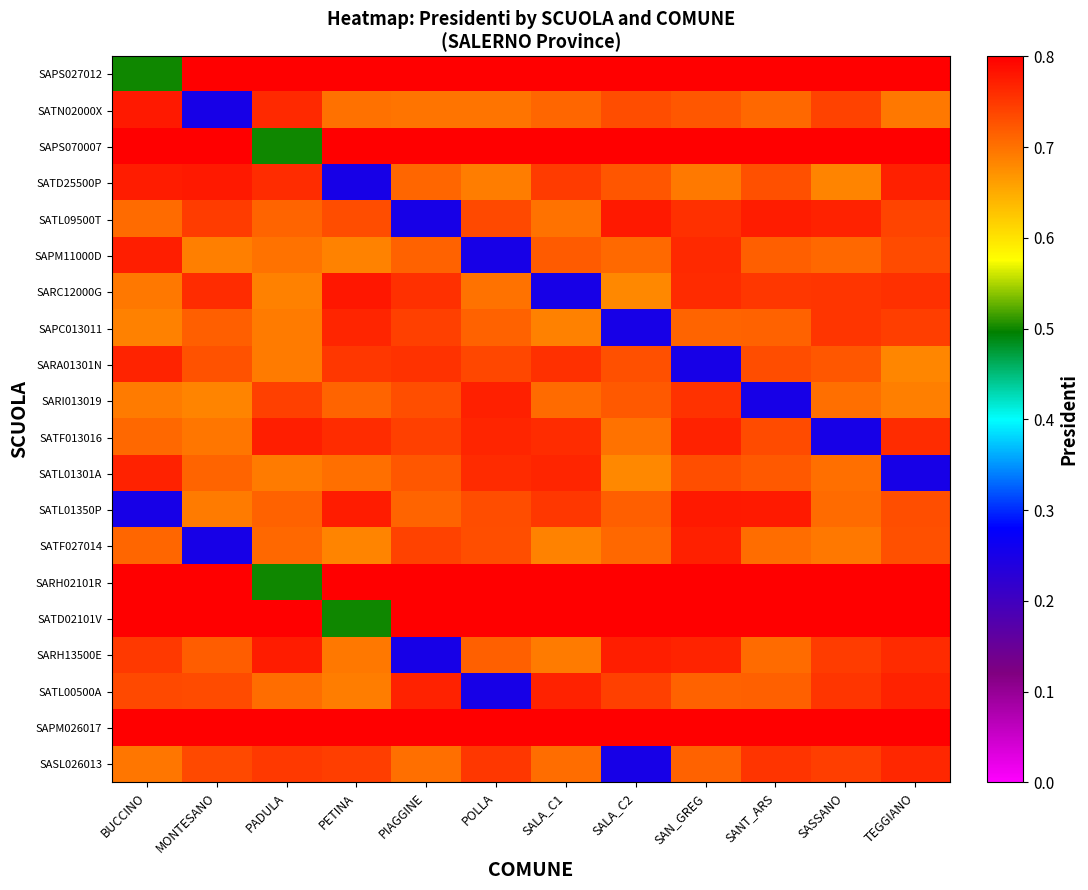

At MONTESANO, list the series in order from smallest to largest.

SATN02000X, SATF027014, SARI013019, SAPM11000D, SATL01350P, SATF013016, SATL01301A, SAPC013011, SARH13500E, SARA01301N, SATL00500A, SASL026013, SATL09500T, SARC12000G, SATD25500P, SAPS027012, SAPS070007, SARH02101R, SATD02101V, SAPM026017